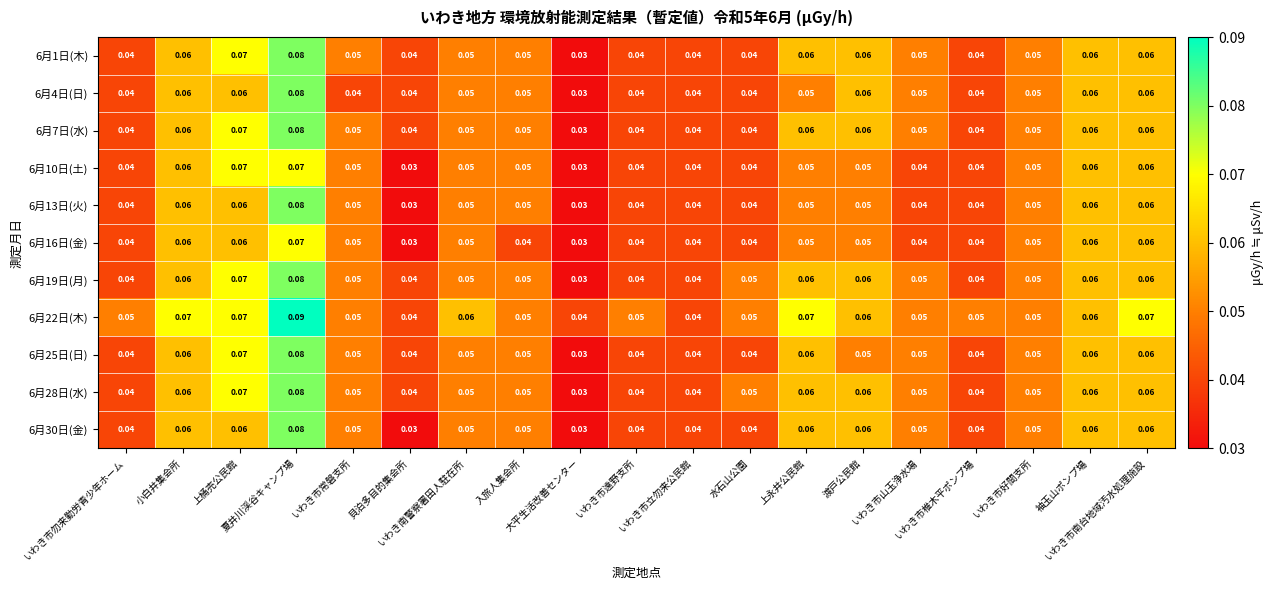

How many distinct data groups are displayed?

11